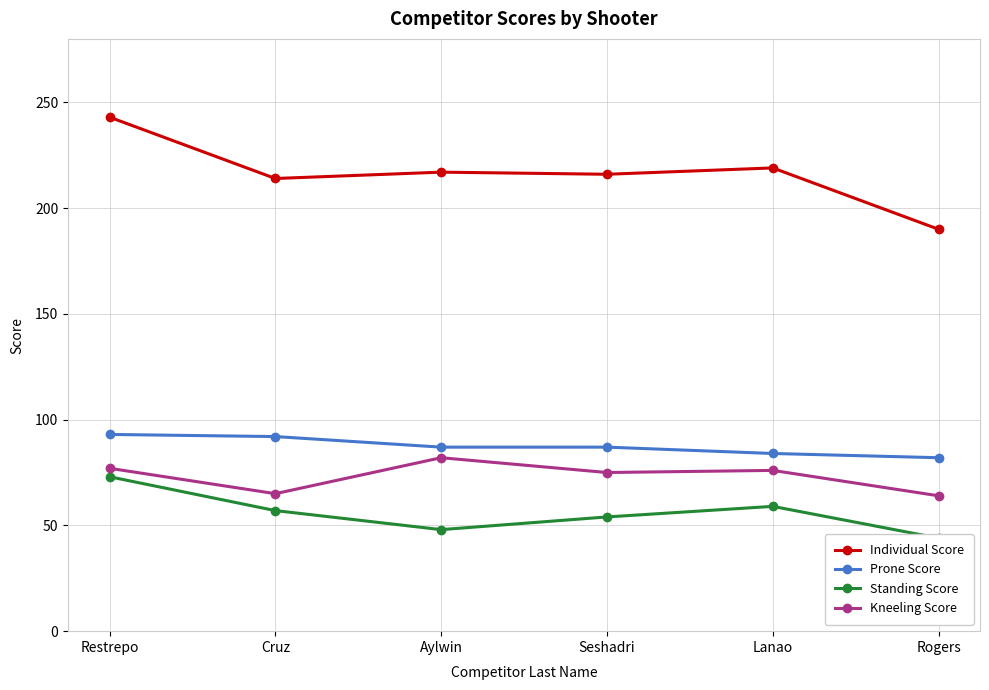

At which label is Kneeling Score closest to 73?

Seshadri